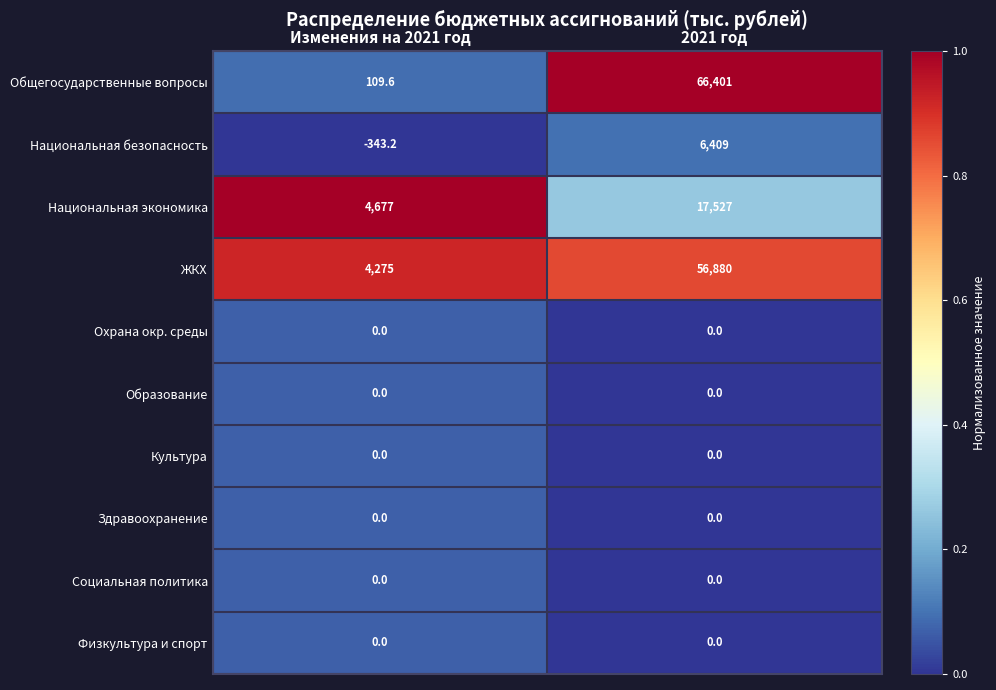

True or false: Охрана окр. среды has a value of 0.0 at Изменения на 2021 год.

True